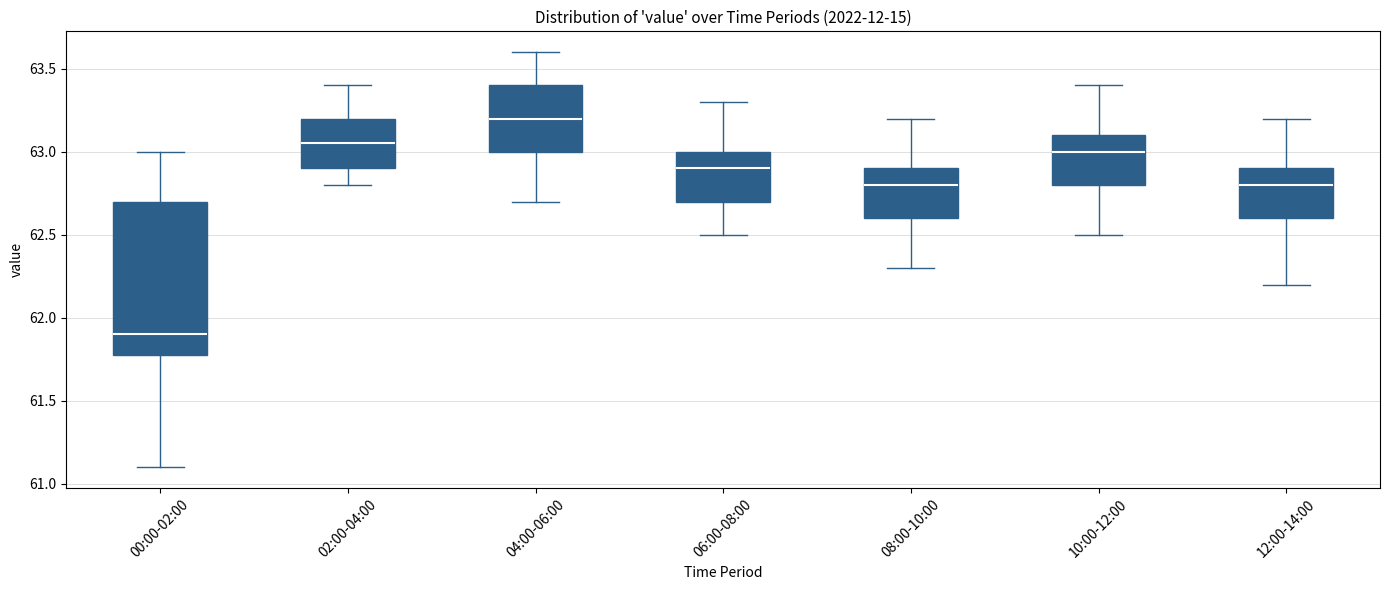

Reading left to right, transcribe this box plot: for each box, give where its median line is, the range the box spans, and where its two whiskers end, as read against the y-axis. The values are not printed on the chart, so give them approximately, as read against the axis.

00:00-02:00: median 61.90, box 61.80 to 62.70, whiskers 61.10 to 63.00
02:00-04:00: median 63.05, box 62.90 to 63.20, whiskers 62.80 to 63.40
04:00-06:00: median 63.20, box 63.00 to 63.40, whiskers 62.70 to 63.60
06:00-08:00: median 62.90, box 62.70 to 63.00, whiskers 62.50 to 63.30
08:00-10:00: median 62.80, box 62.60 to 62.90, whiskers 62.30 to 63.20
10:00-12:00: median 63.00, box 62.80 to 63.10, whiskers 62.50 to 63.40
12:00-14:00: median 62.80, box 62.60 to 62.90, whiskers 62.20 to 63.20